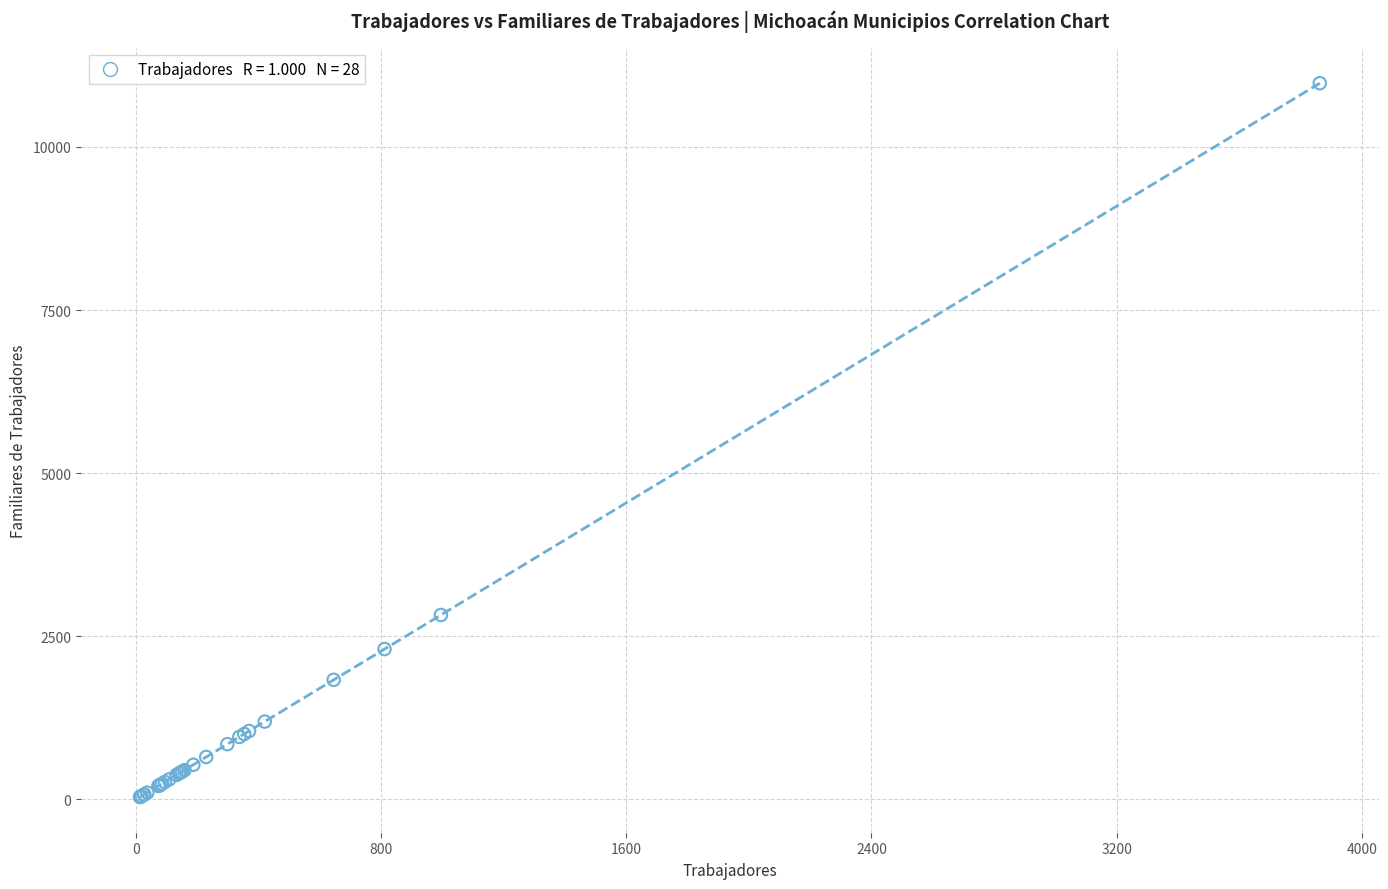

What Y value in the scatter plot is closest to 5507?

2827